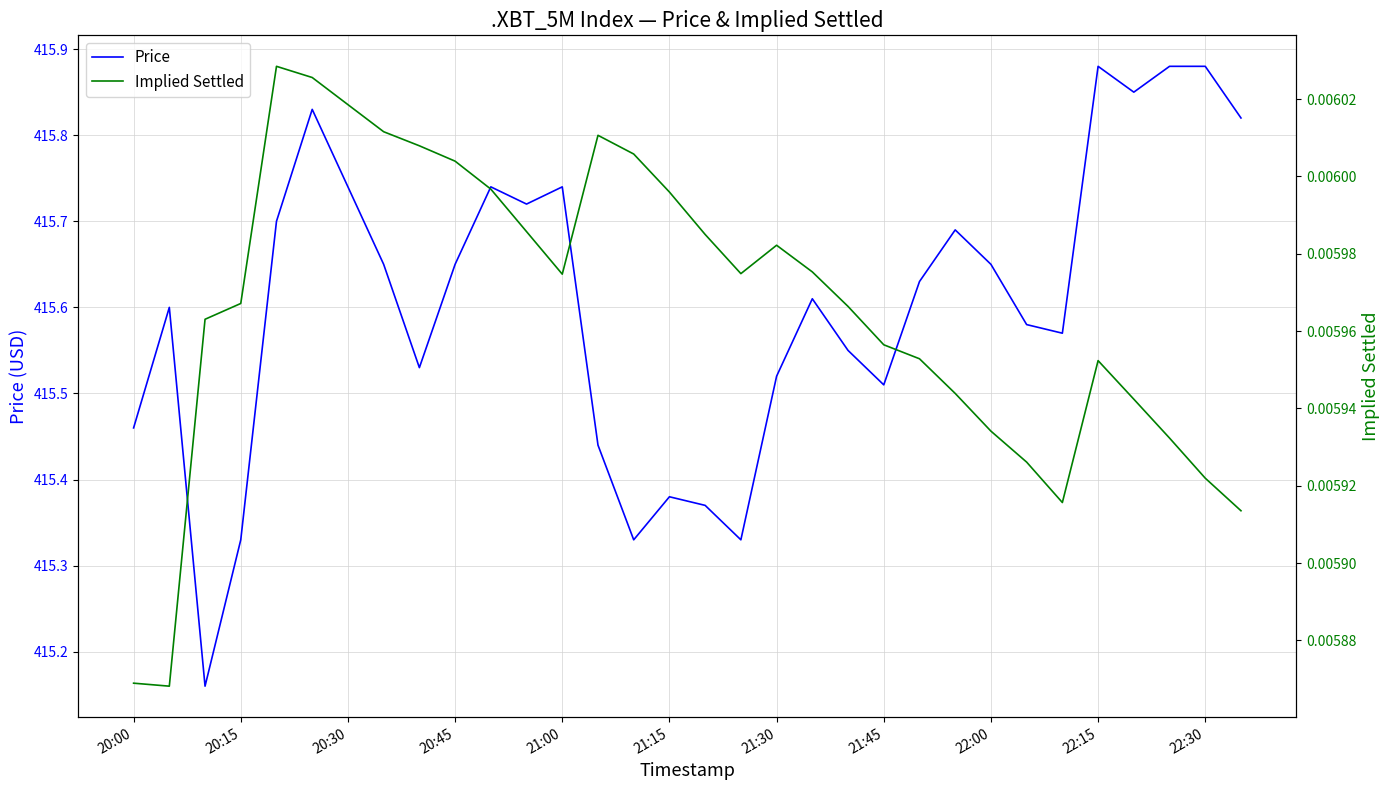

How many series are shown in this chart?

2